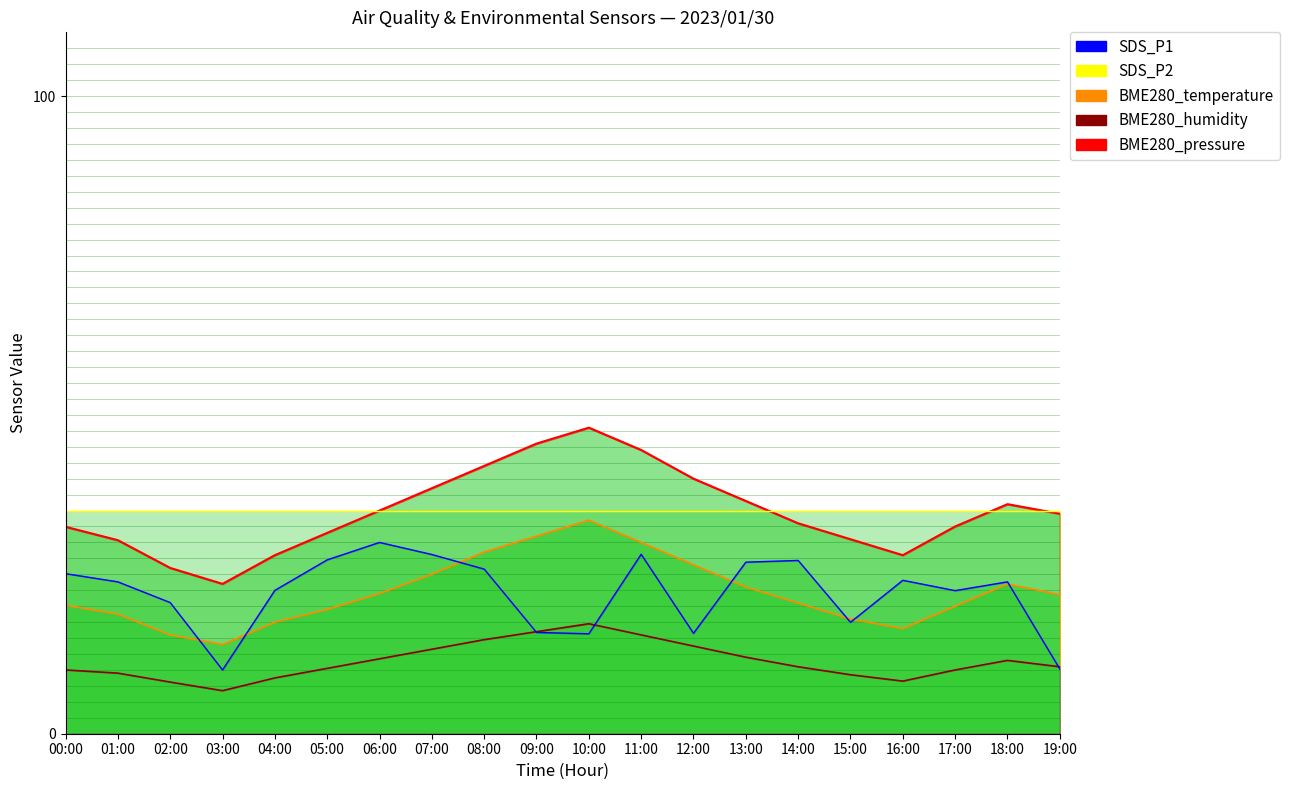

What is the sum of all BME280_temperature values?

227.6